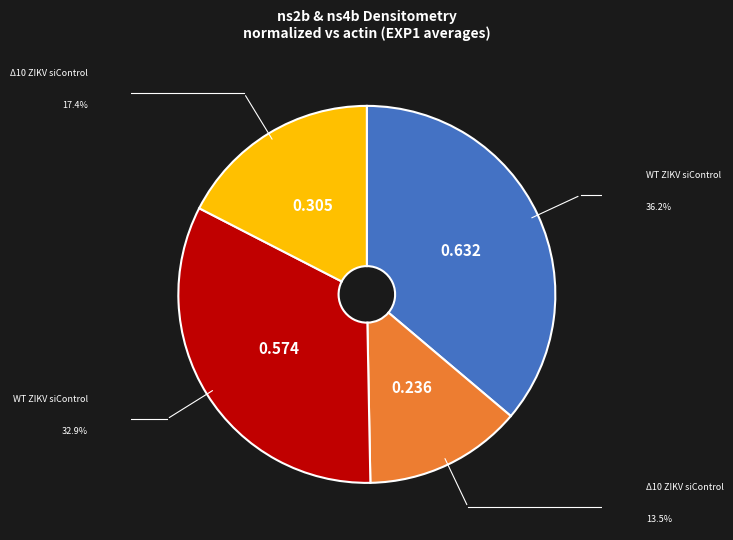

How many segments does this pie chart have?

4